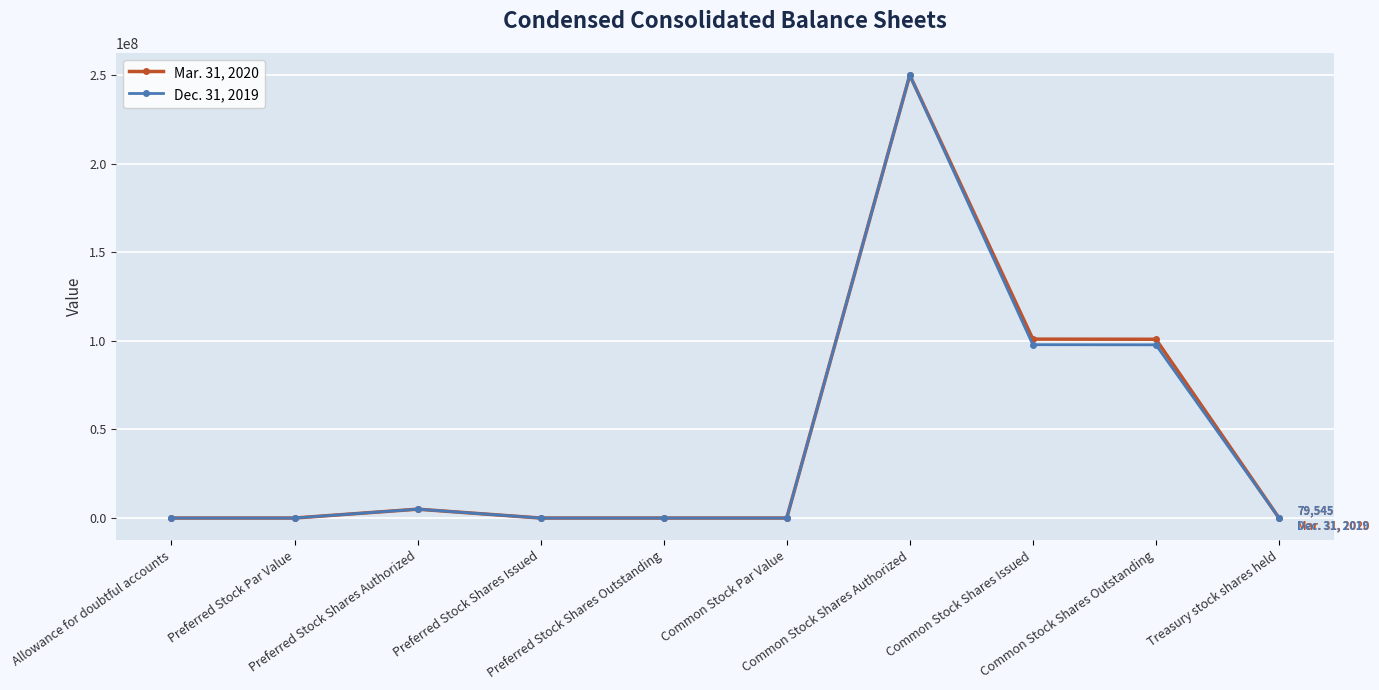

What is the value of the Dec. 31, 2019 point at the 9th from the left?

97771698.0